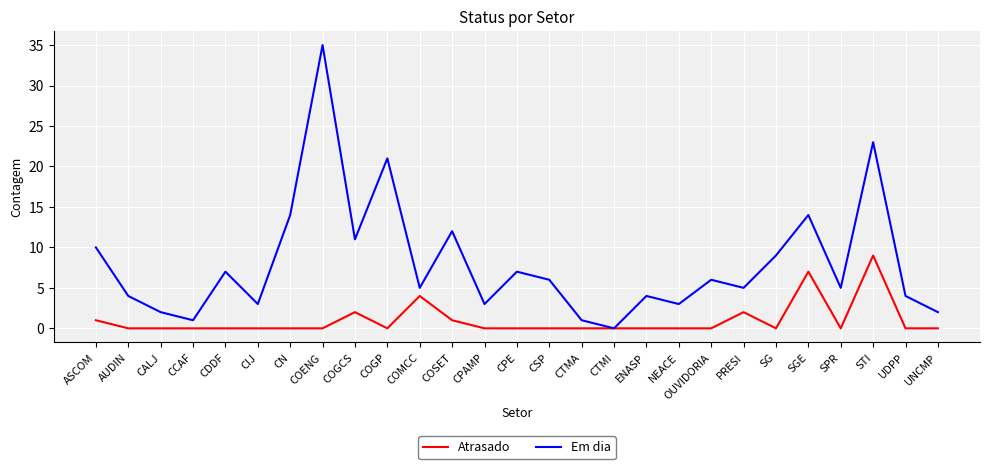

List the series in order of their peak value, highest first.

Em dia, Atrasado